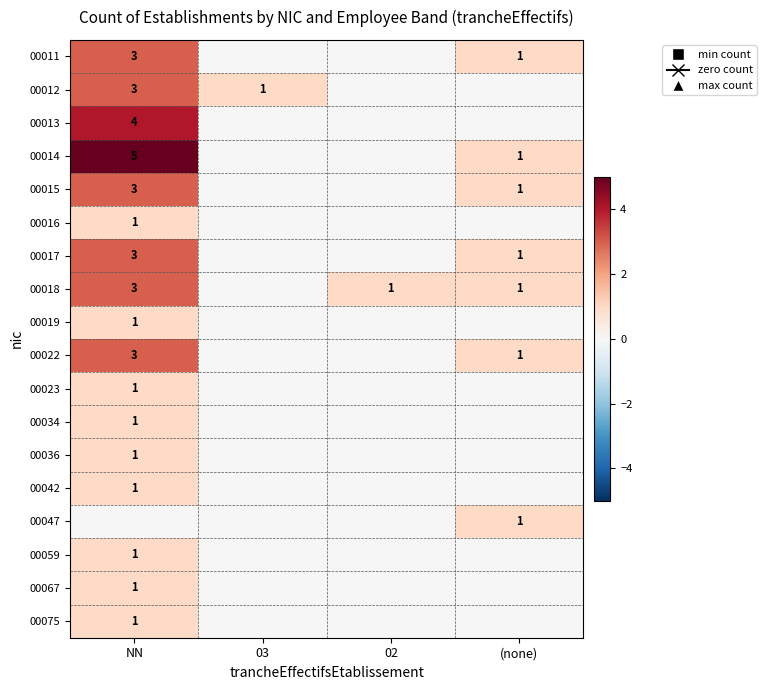

The 00047 series shows 1 at (none). True or false?

True